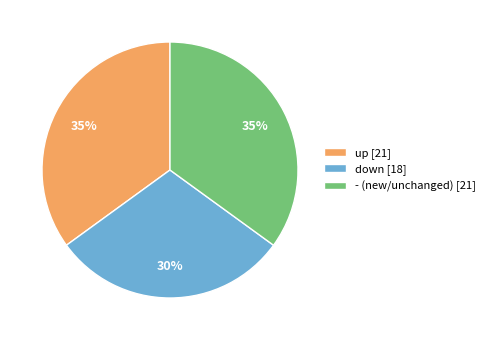

Is - the majority of the pie?

No